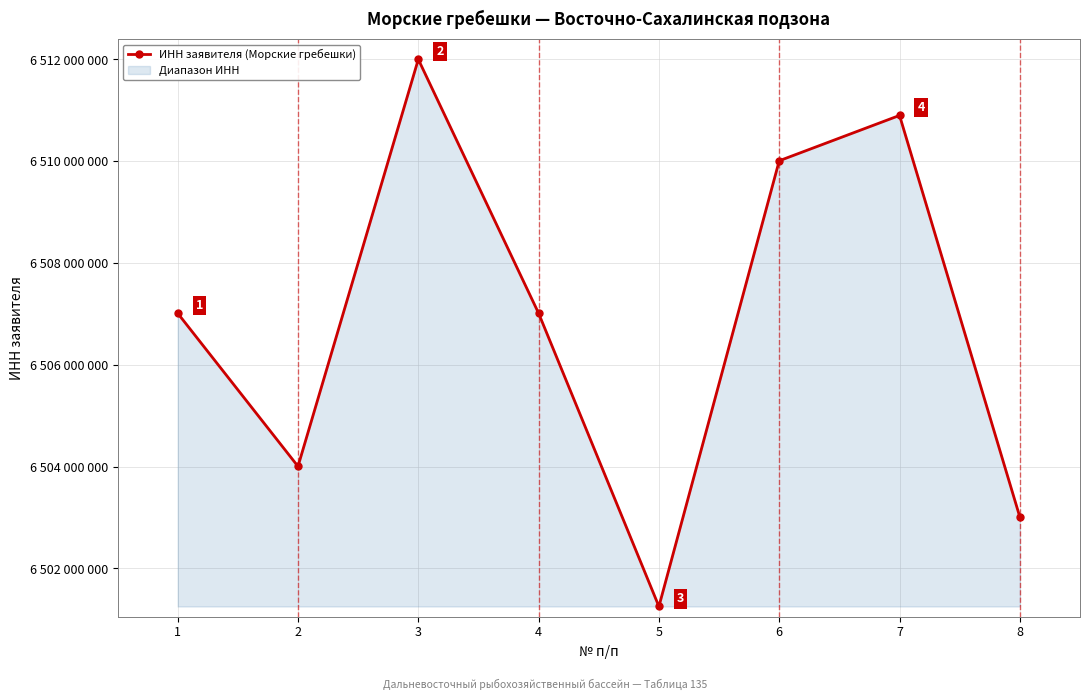

What is the difference between the maximum and minimum values?

10749418